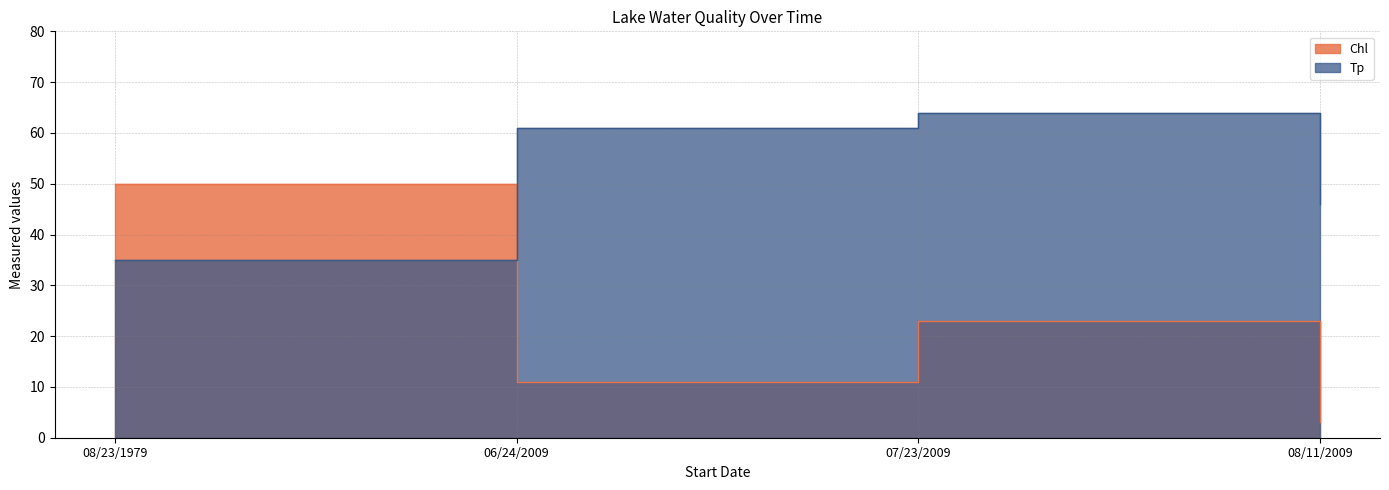

Is it true that Tp equals 64 at 07/23/2009?

True